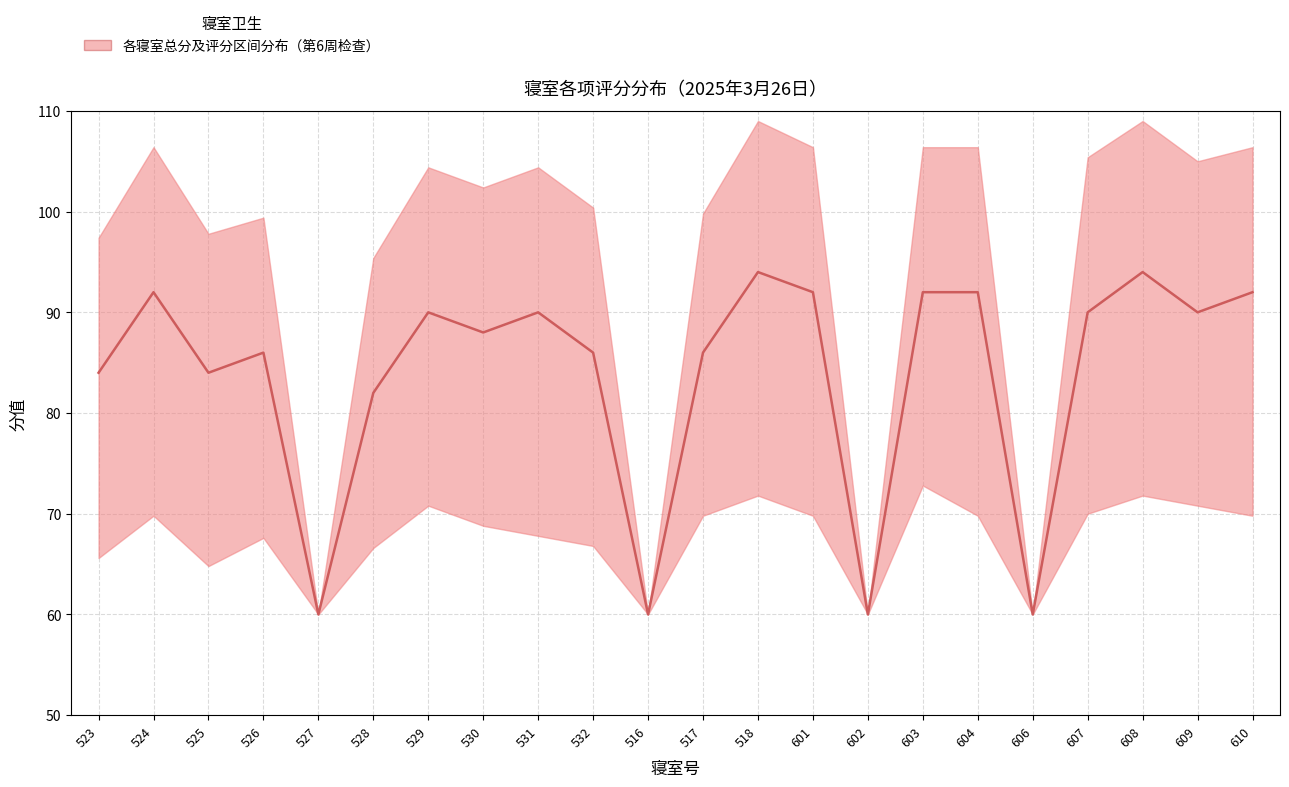

What is the label of the 20th point from the right?

525